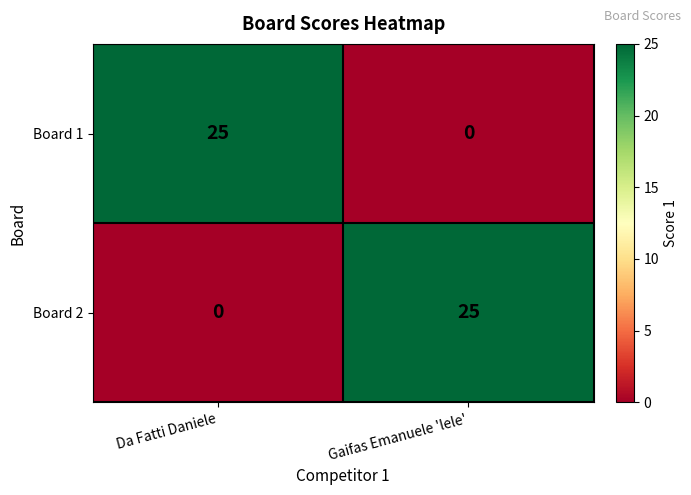

Reading right to left, extract all data points from this chart.

Board 1: Gaifas Emanuele 'lele'=0	Da Fatti Daniele=25
Board 2: Gaifas Emanuele 'lele'=25	Da Fatti Daniele=0